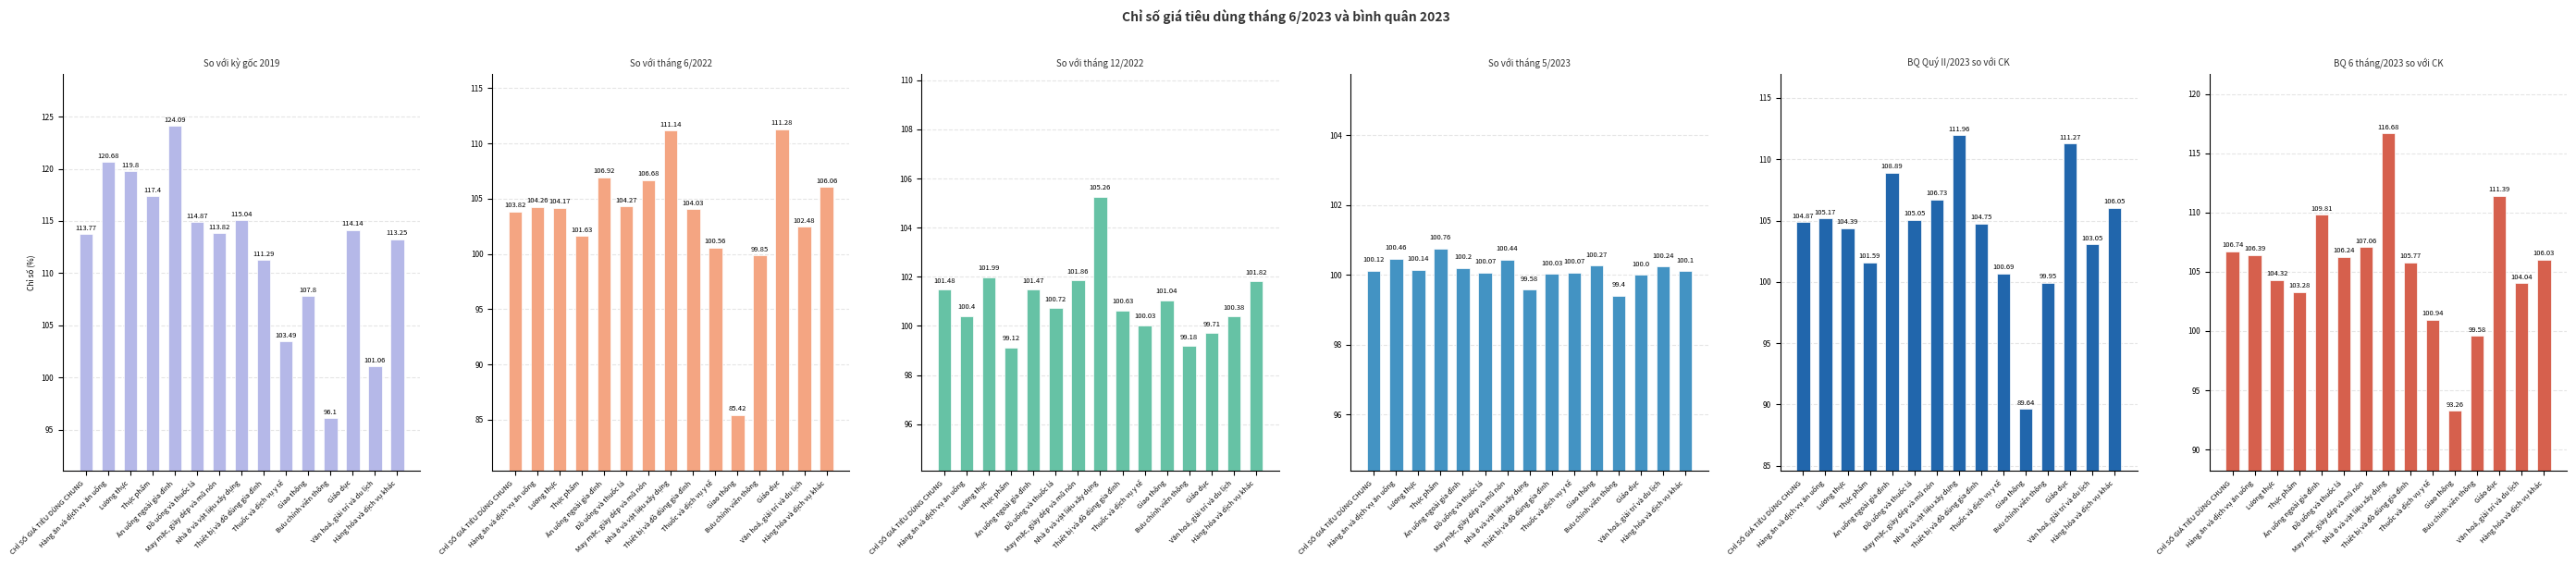

Which series changed the most between Đồ uống và thuốc lá and Thiết bị và đồ dùng gia đình?

So với kỳ gốc 2019